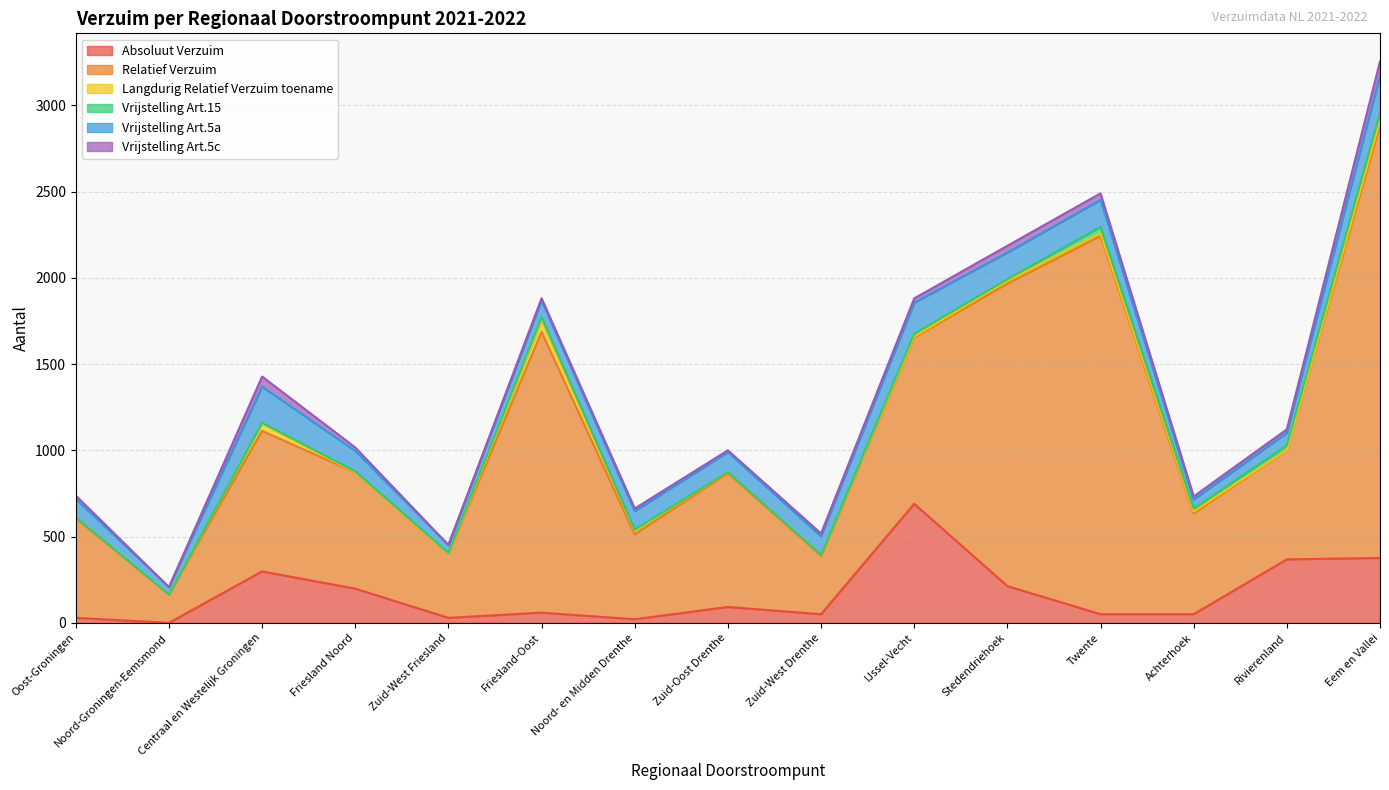

What is the difference between the Vrijstelling Art.5a values at Rivierenland and Zuid-West Drenthe?

35